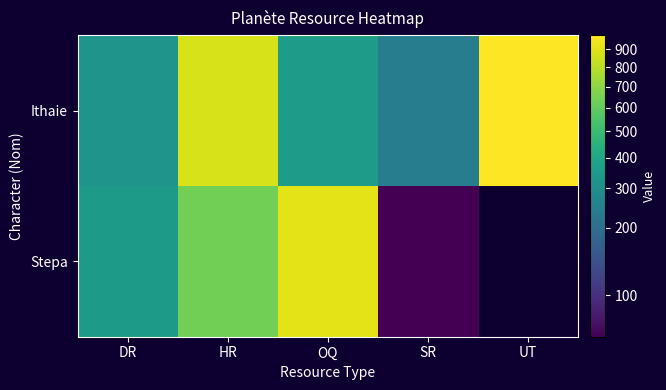

At which label is Stepa closest to 497?

HR